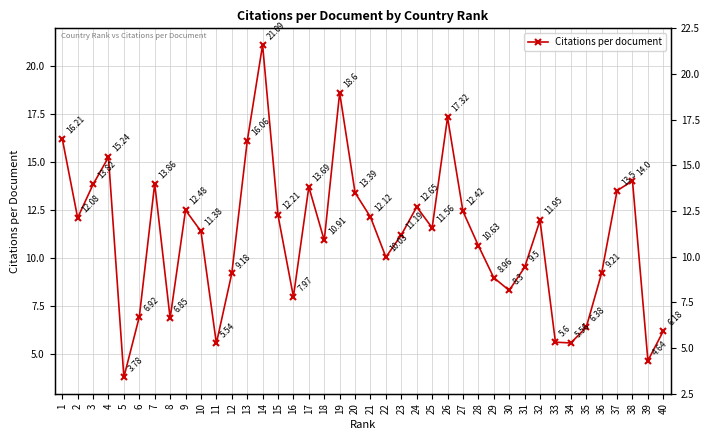

How many values exceed 11?

22